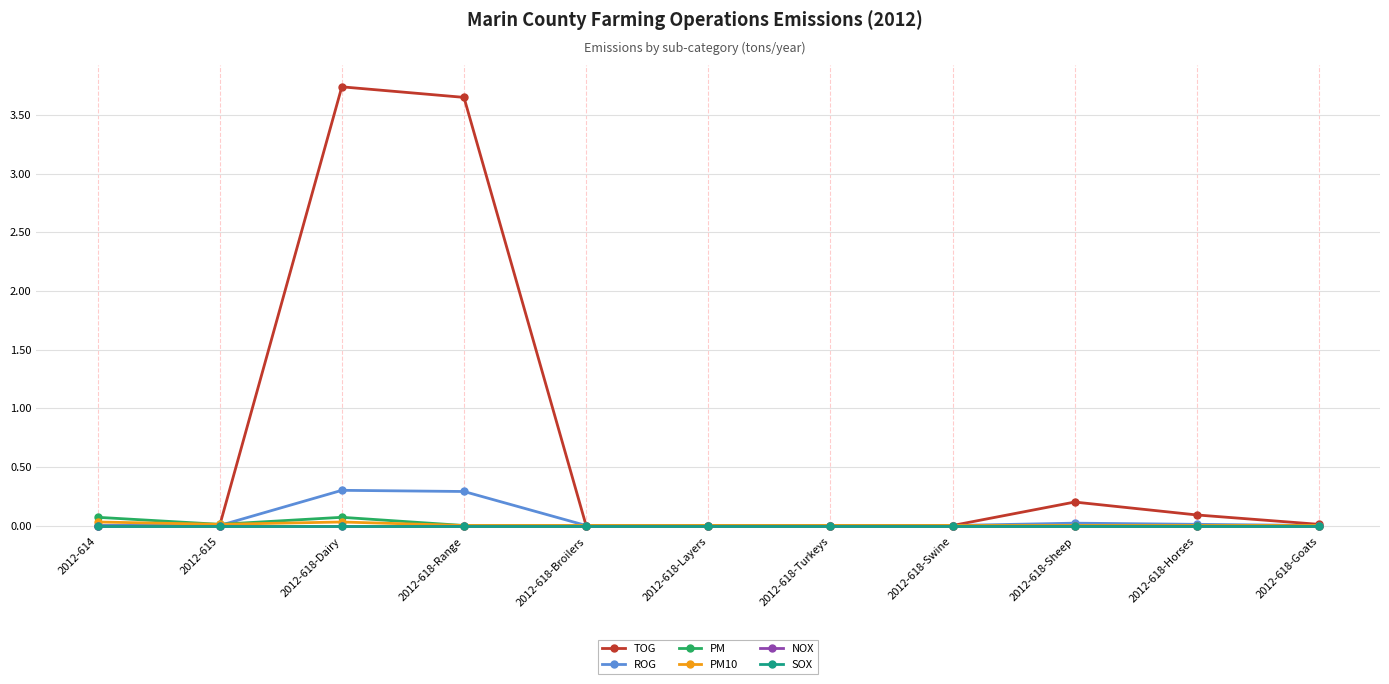

Does the chart have visible grid lines?

Yes